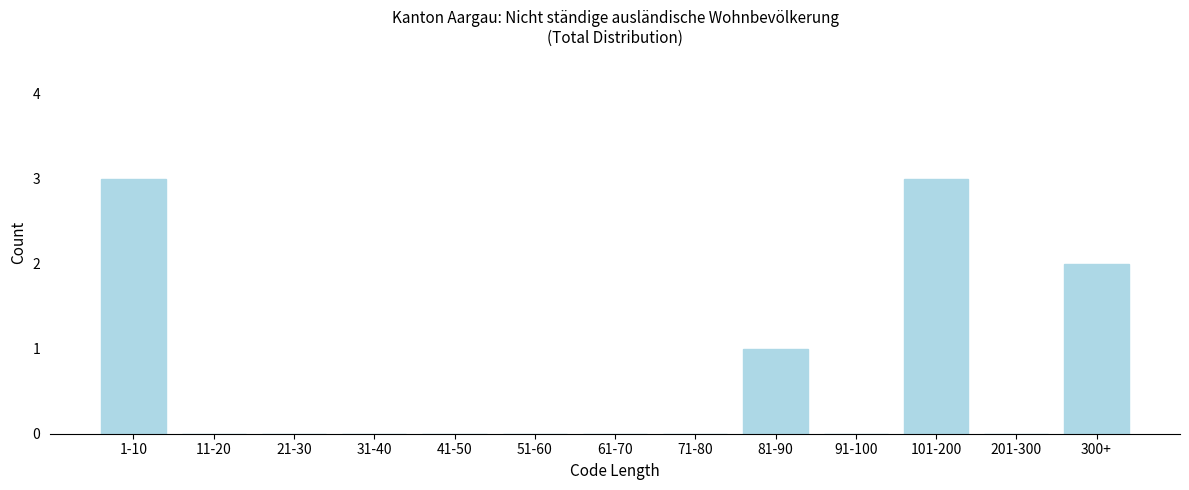

Reading left to right, list all the values displayed in this chart.

1-10=3	11-20=0	21-30=0	31-40=0	41-50=0	51-60=0	61-70=0	71-80=0	81-90=1	91-100=0	101-200=3	201-300=0	300+=2